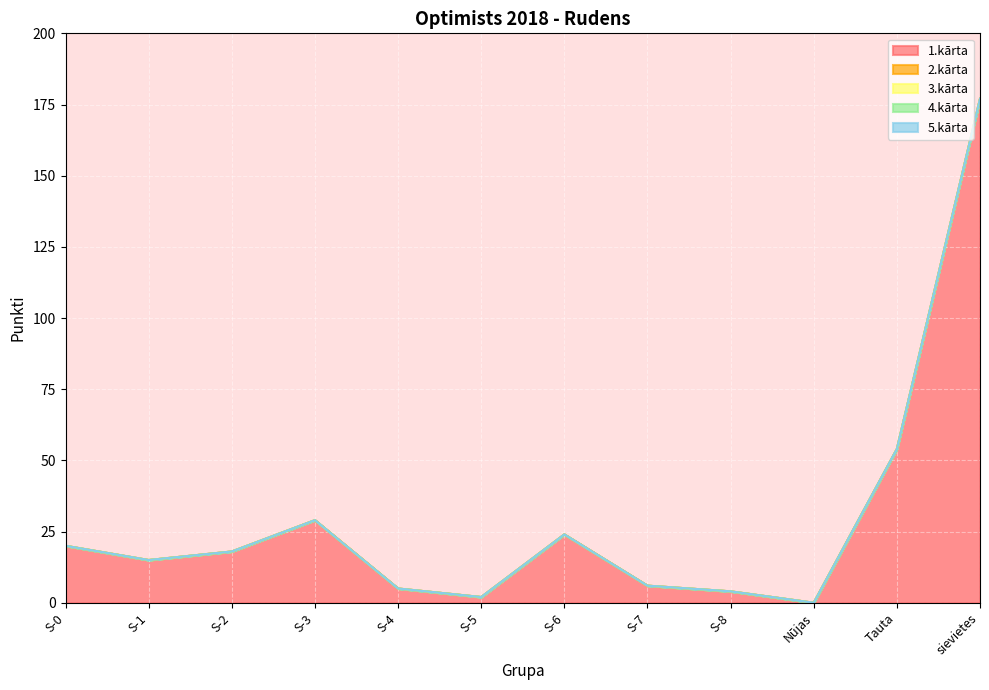

What position from the right is sievietes?

1